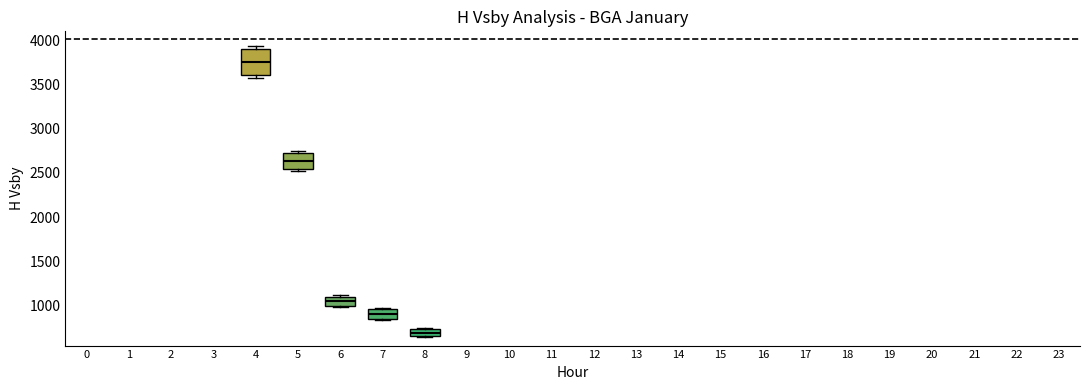

Which box has the highest median line?

4